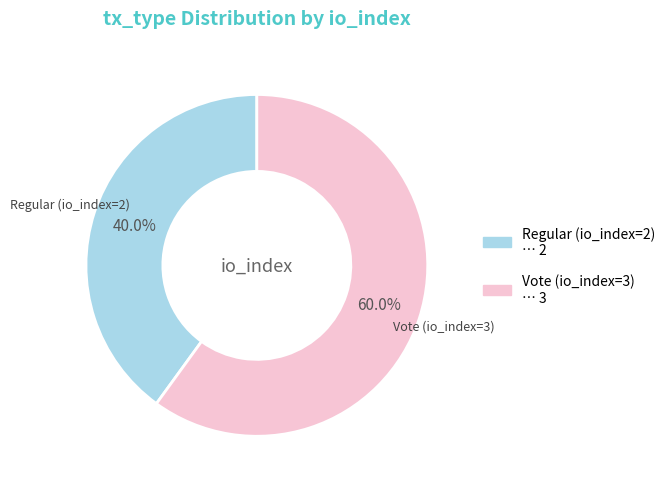

What is the majority slice?

Vote (io_index=3)